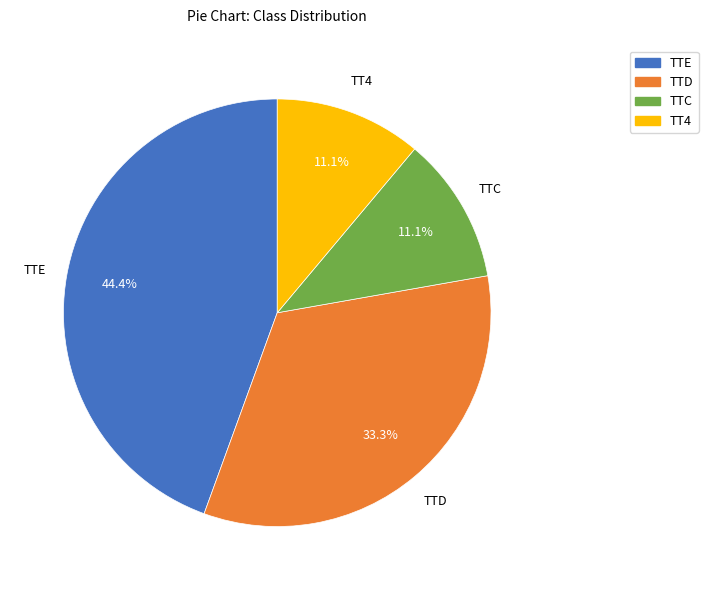

To the nearest percent, what portion does TTC represent?

11%